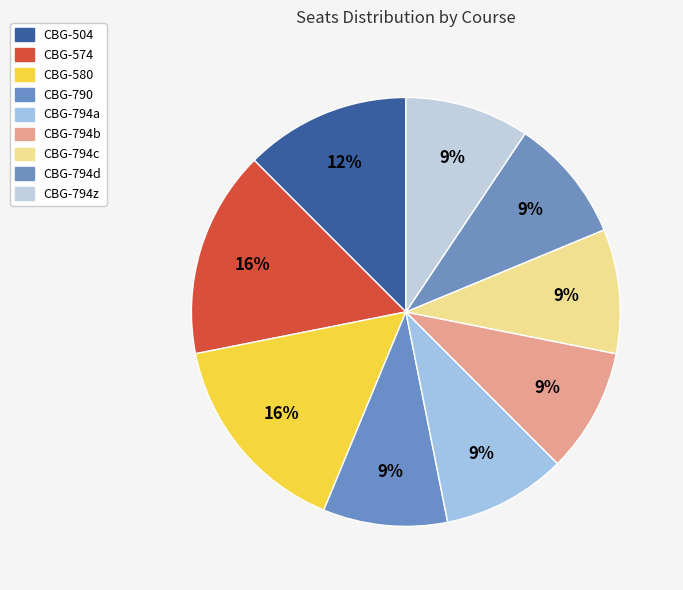

How many segments does this pie chart have?

9